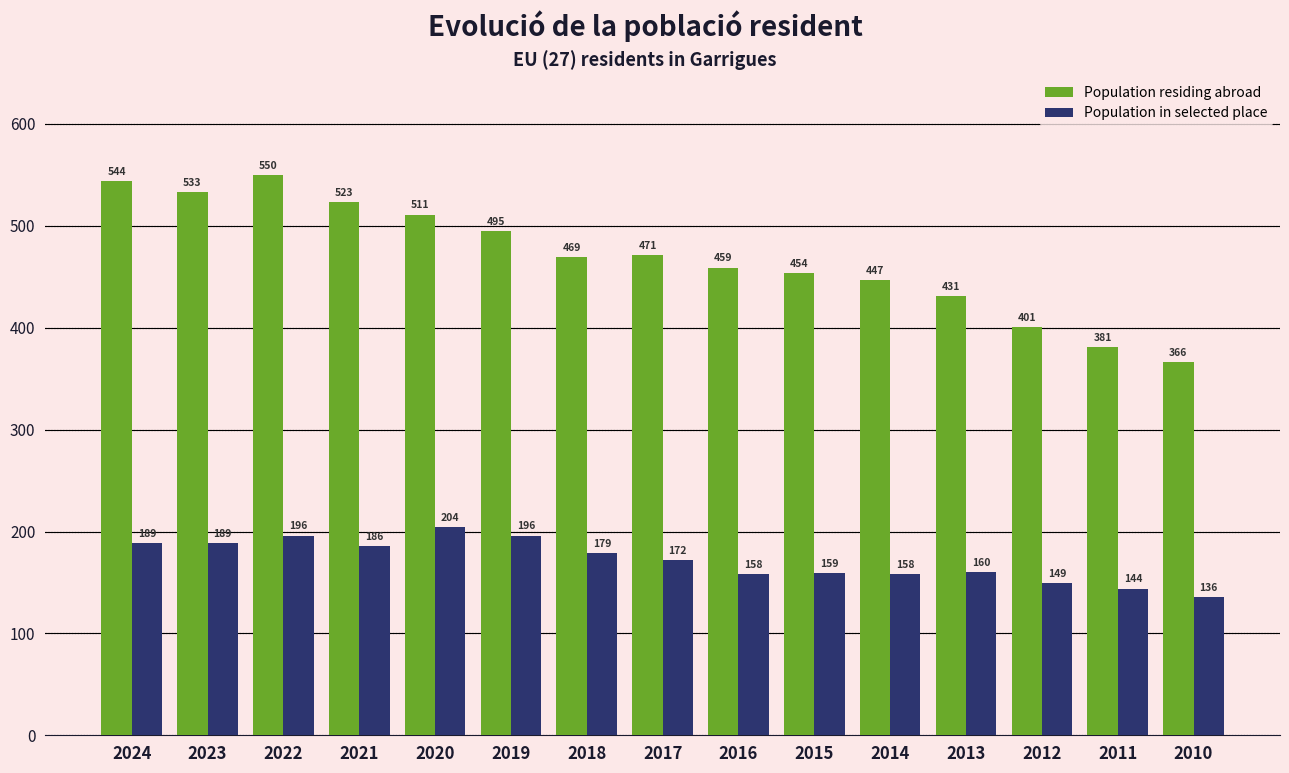

What are all the series names shown in the legend?

Population residing abroad, Population in selected place